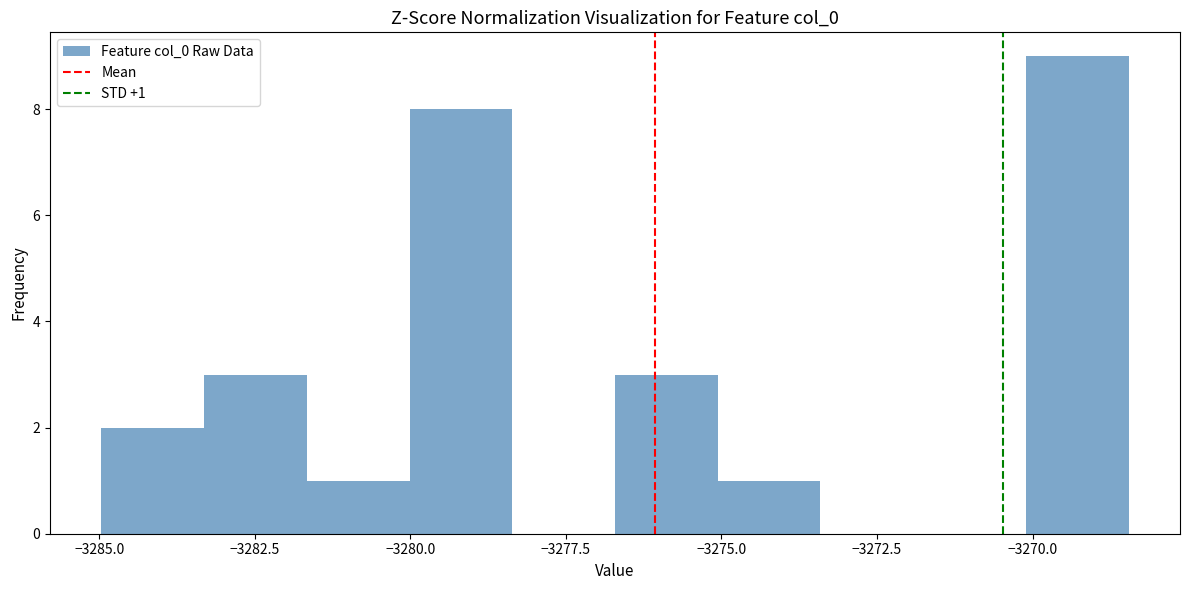

Around what value on the x-axis is the tallest bar? Give the approximate position of its centre, as read against the axis.

-3269.5